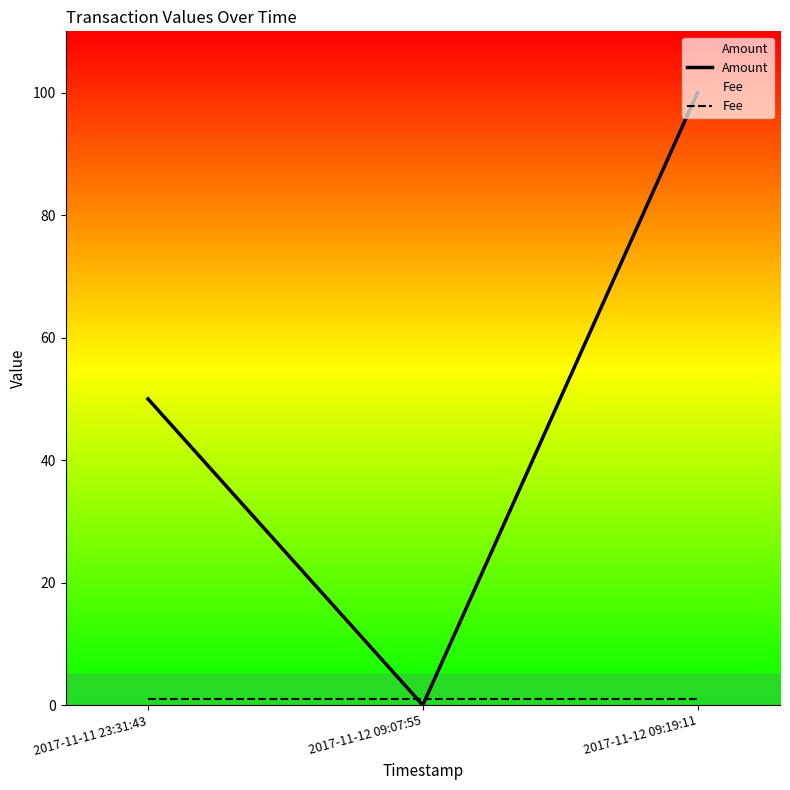

What is the maximum value for Amount?

100